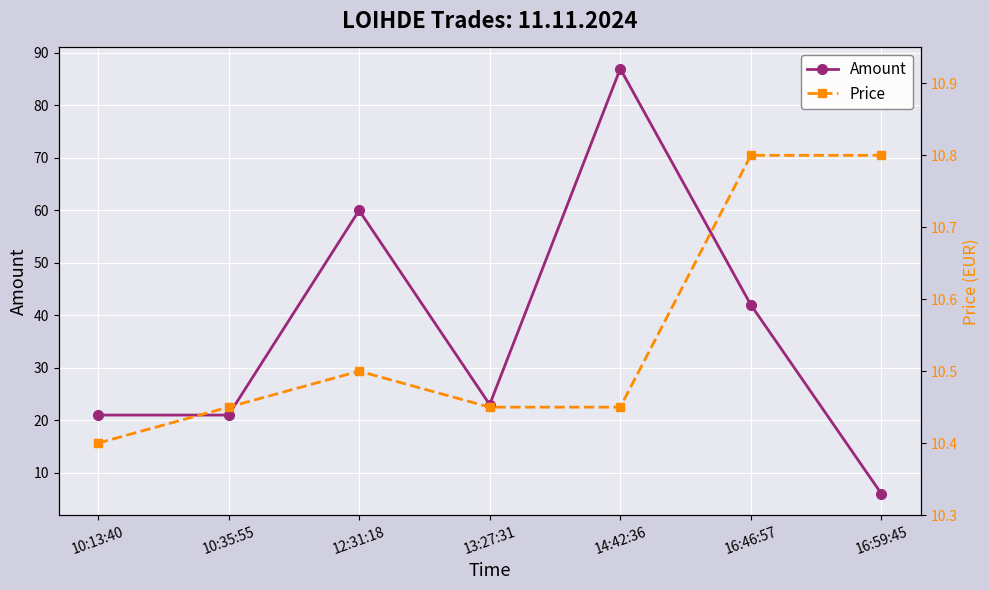

What is the difference between the maximum and minimum values in the Price series?

0.4